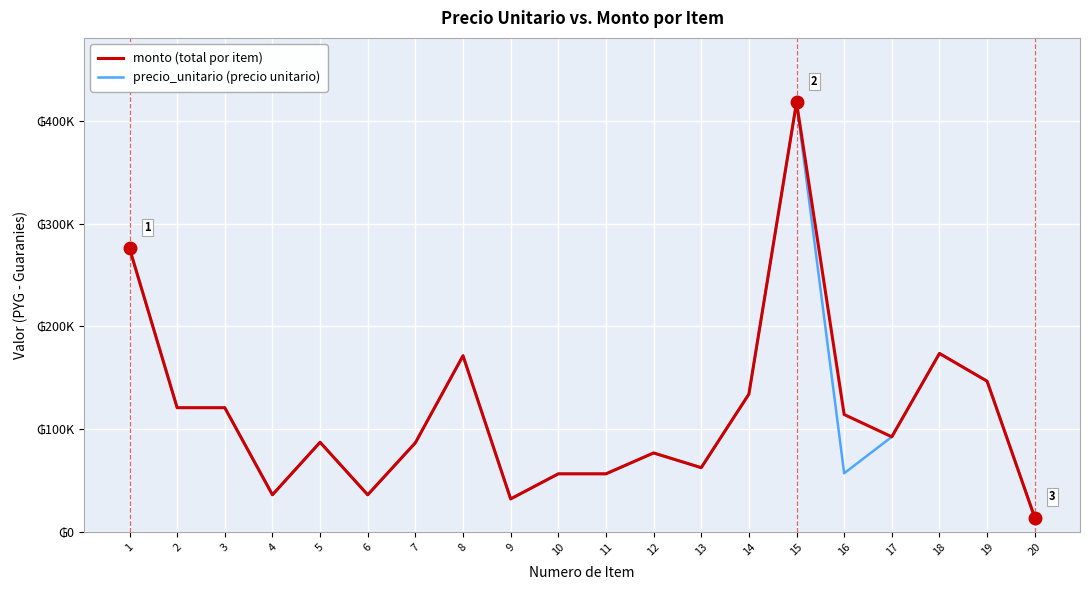

The precio_unitario (precio unitario) series shows 36300 at 4. True or false?

True